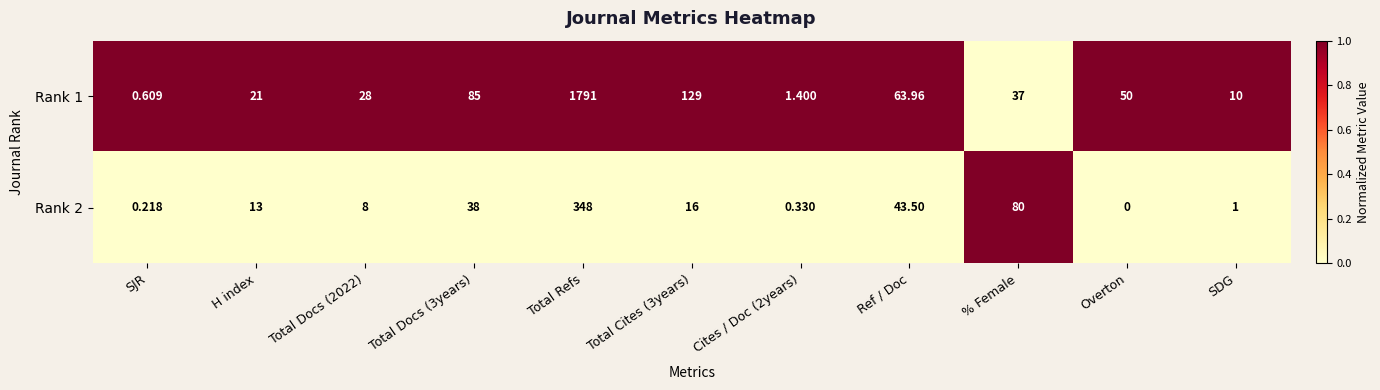

Which category has the highest value across all series?

Total Refs